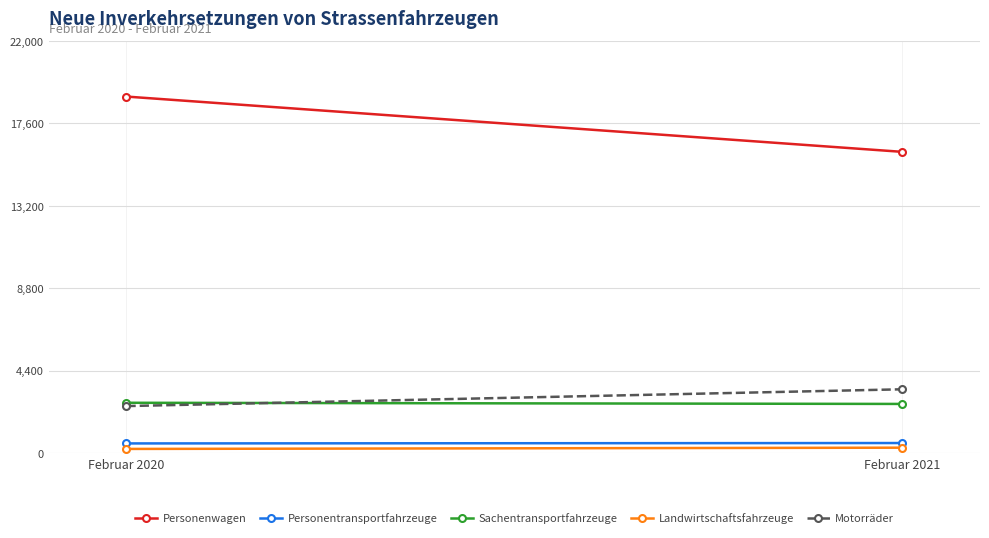

How many series are shown in this chart?

5